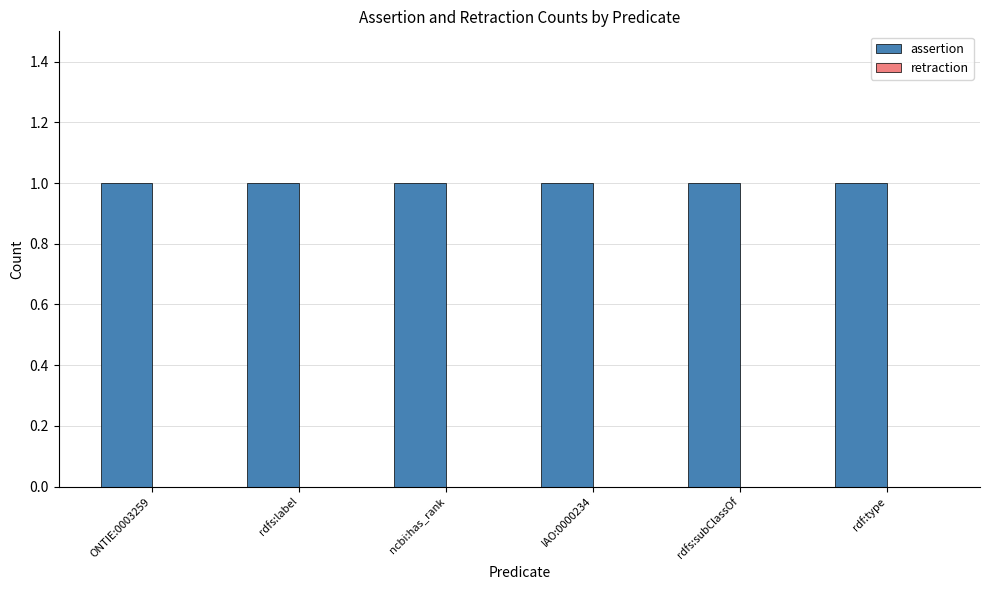

What is the spread (max minus min) of values at rdfs:subClassOf?

1